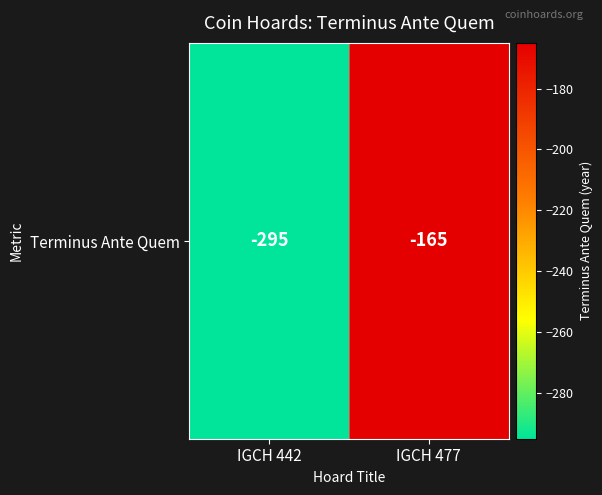

What is the change in value from IGCH 442 to IGCH 477?

+130